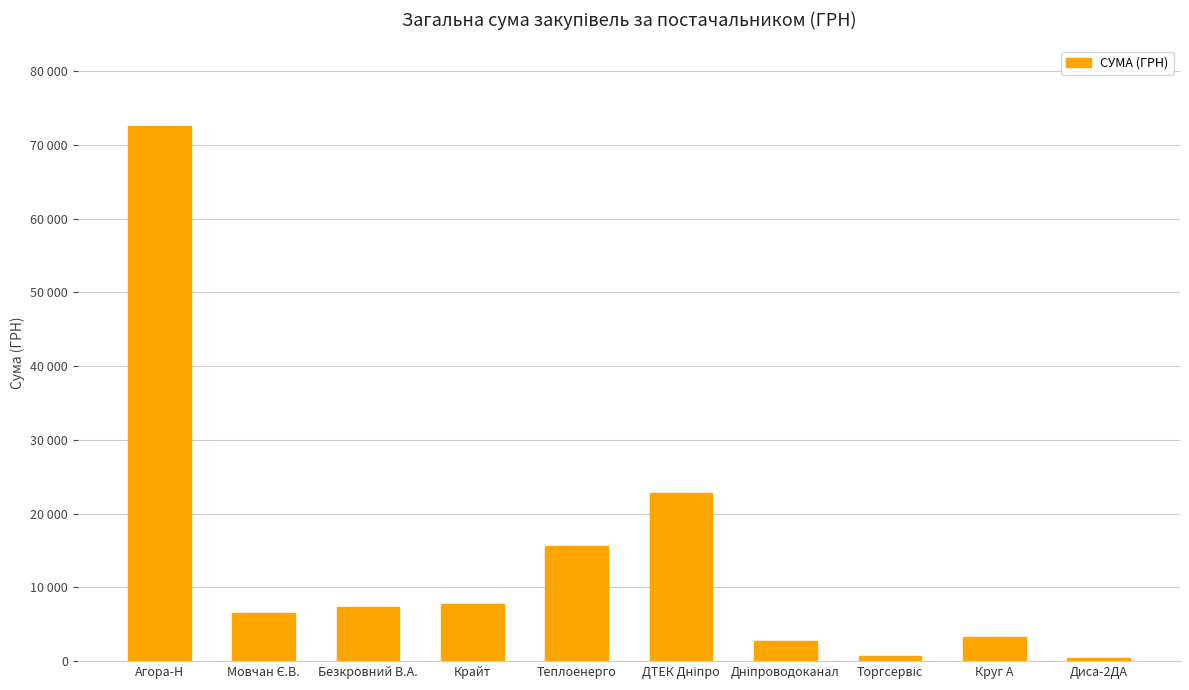

The value at Теплоенерго is 22735.1. True or false?

False